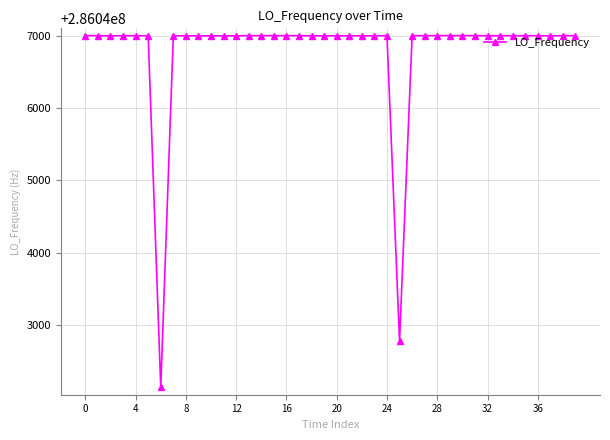

What is the average value?

286046772.8